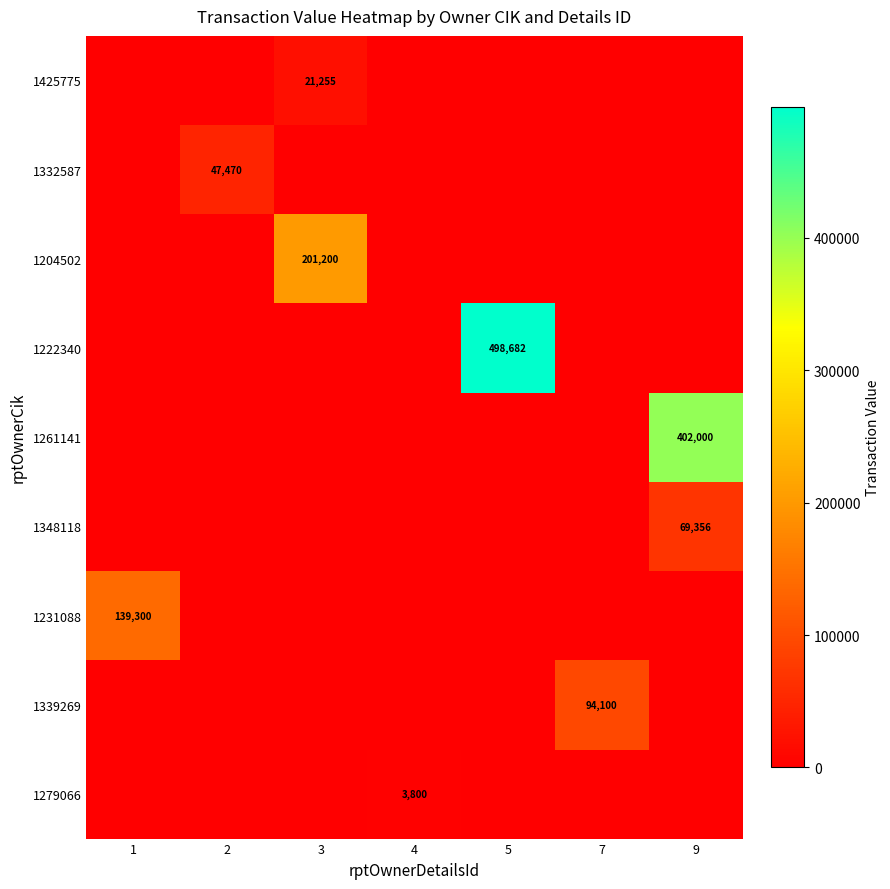

List the series in order of their peak value, lowest first.

1279066, 1425775, 1332587, 1348118, 1339269, 1231088, 1204502, 1261141, 1222340